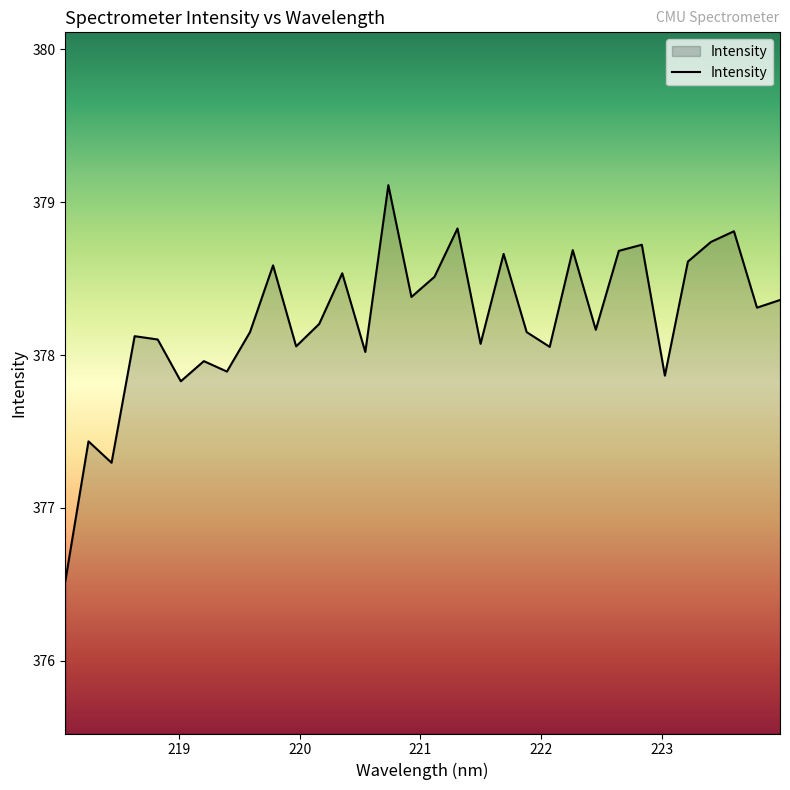

What is the greatest value displayed?

379.1